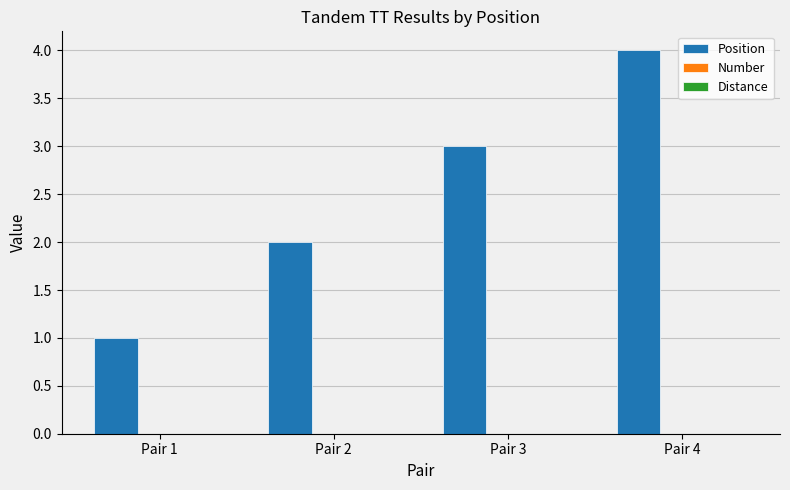

What is the ratio of the value at Pair 1 to the value at Pair 3?

0.3